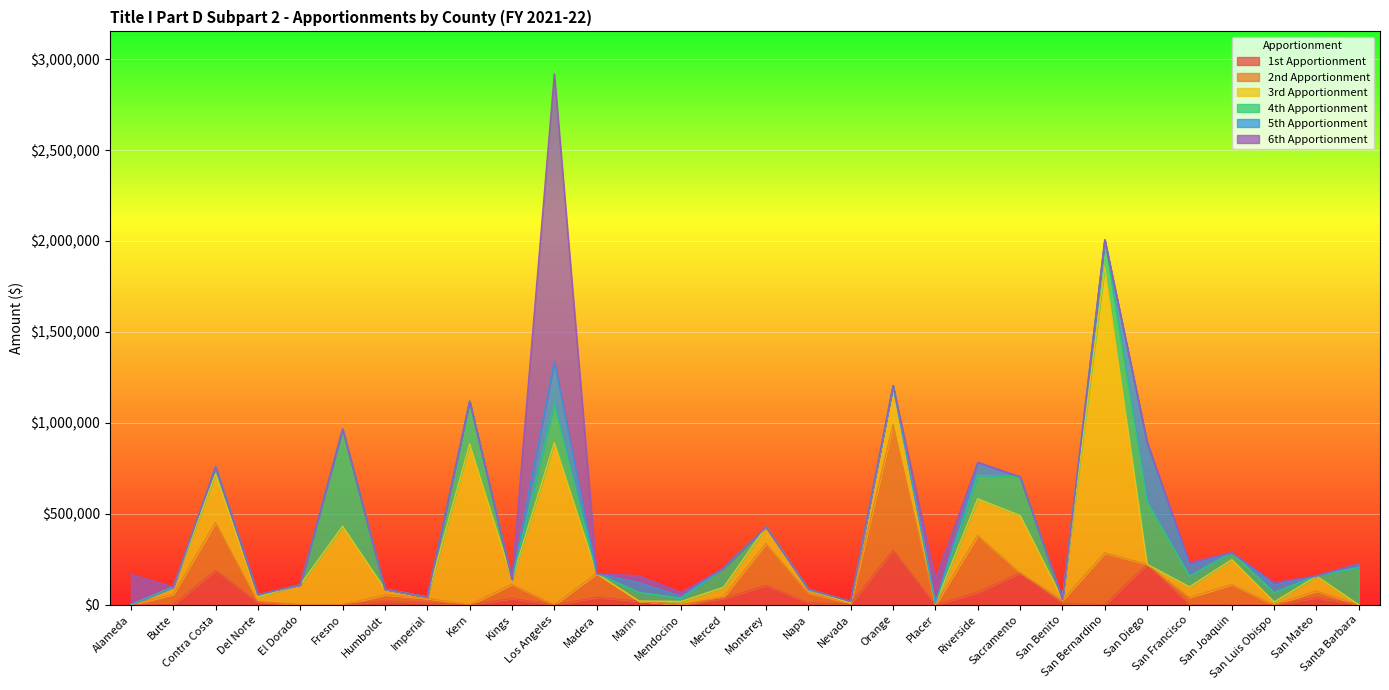

At which label does 5th Apportionment reach its minimum?

Alameda